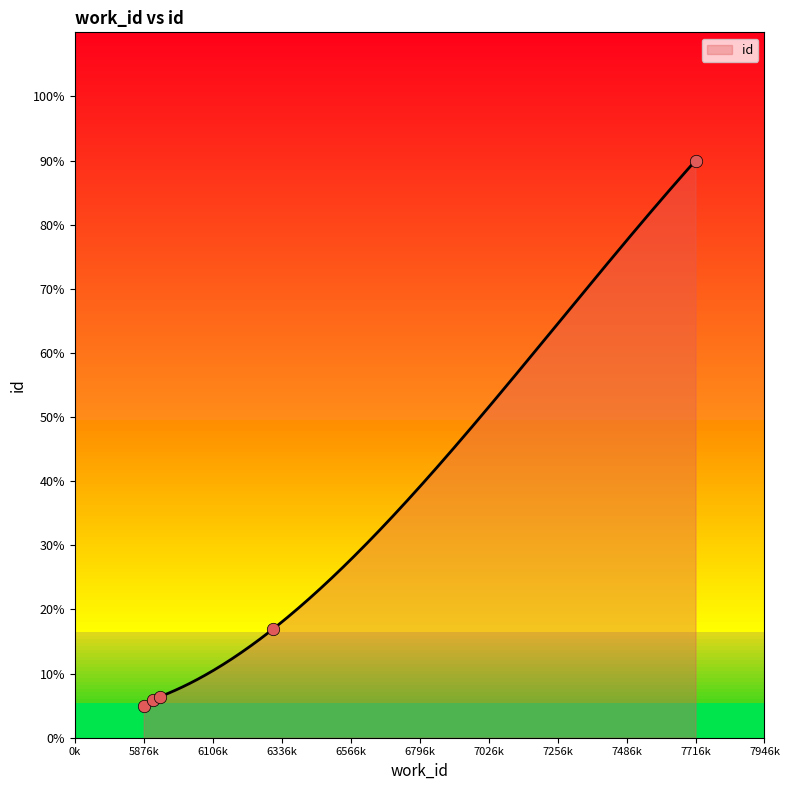

Between 7946 and 6187, which is larger?

7946